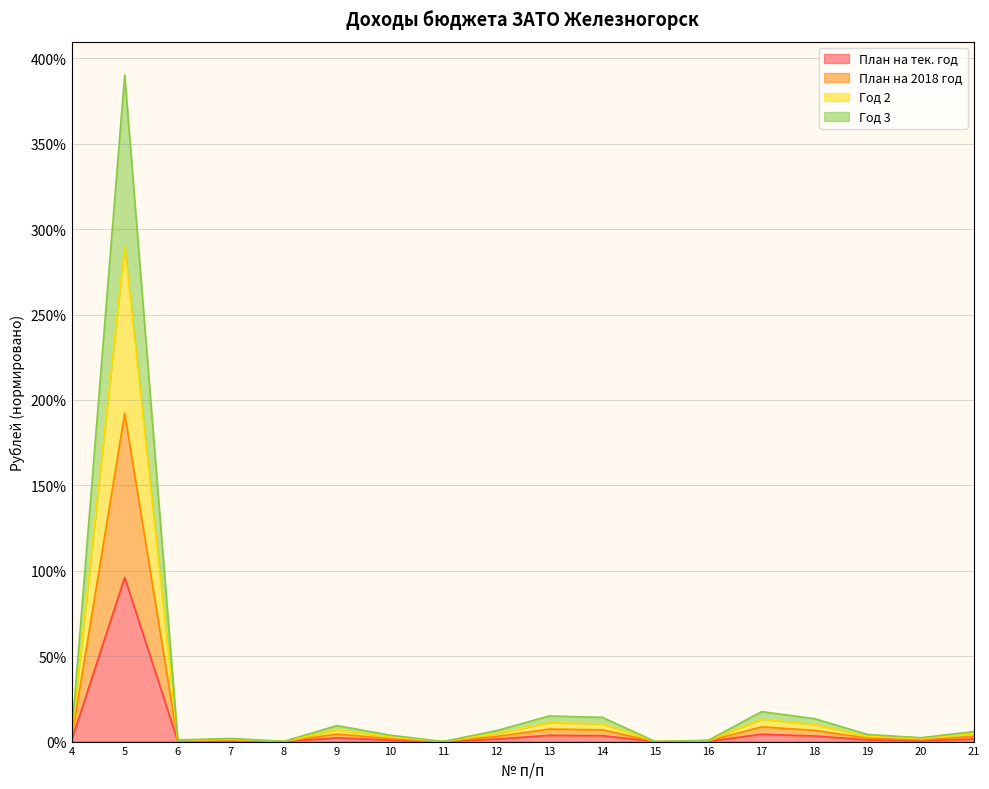

What is the value of the Год 3 point at the 5th from the left?

0.1